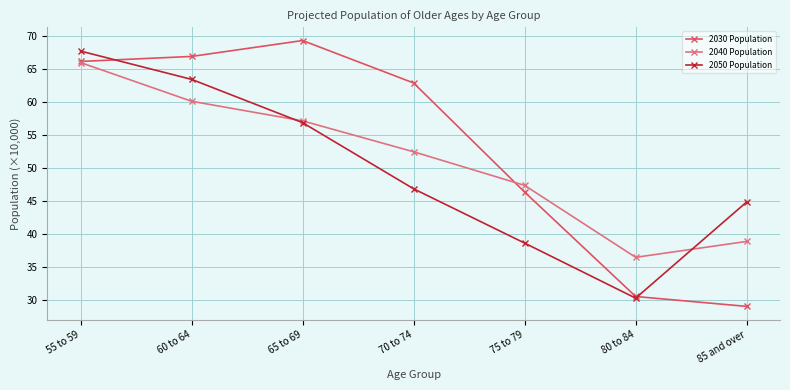

At which category is the sum across all series the highest?

55 to 59